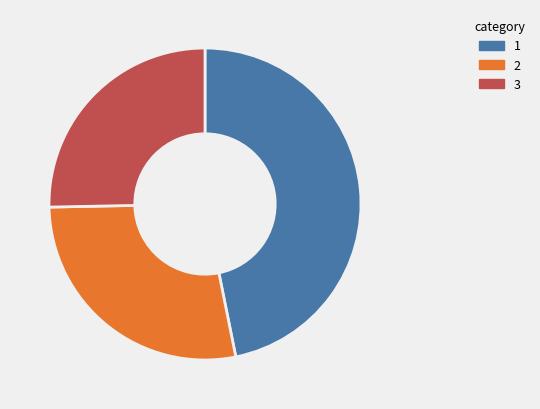

Is there a majority slice in this chart?

No